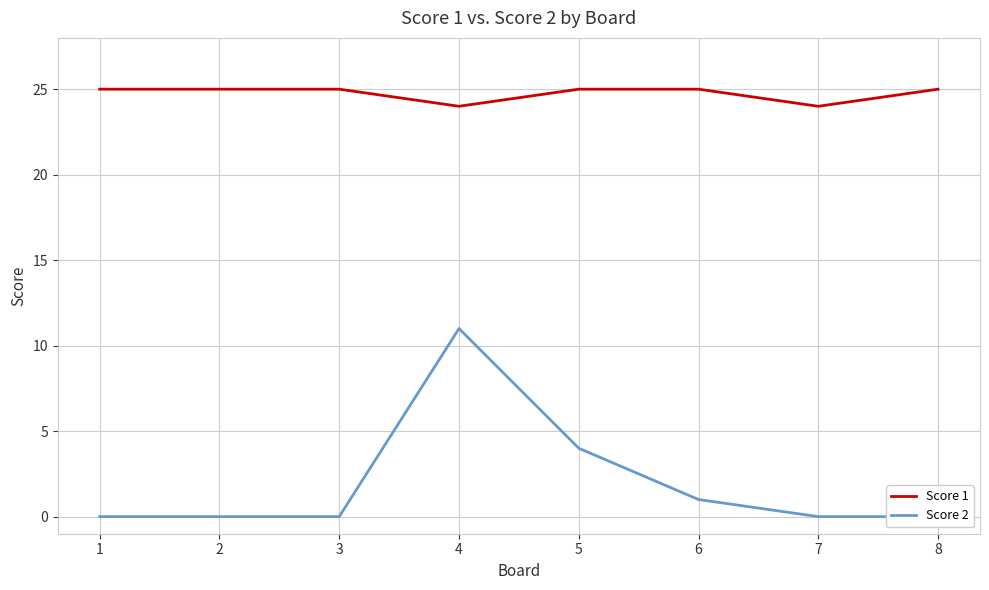

What is the lowest value of the Score 1 series?

24